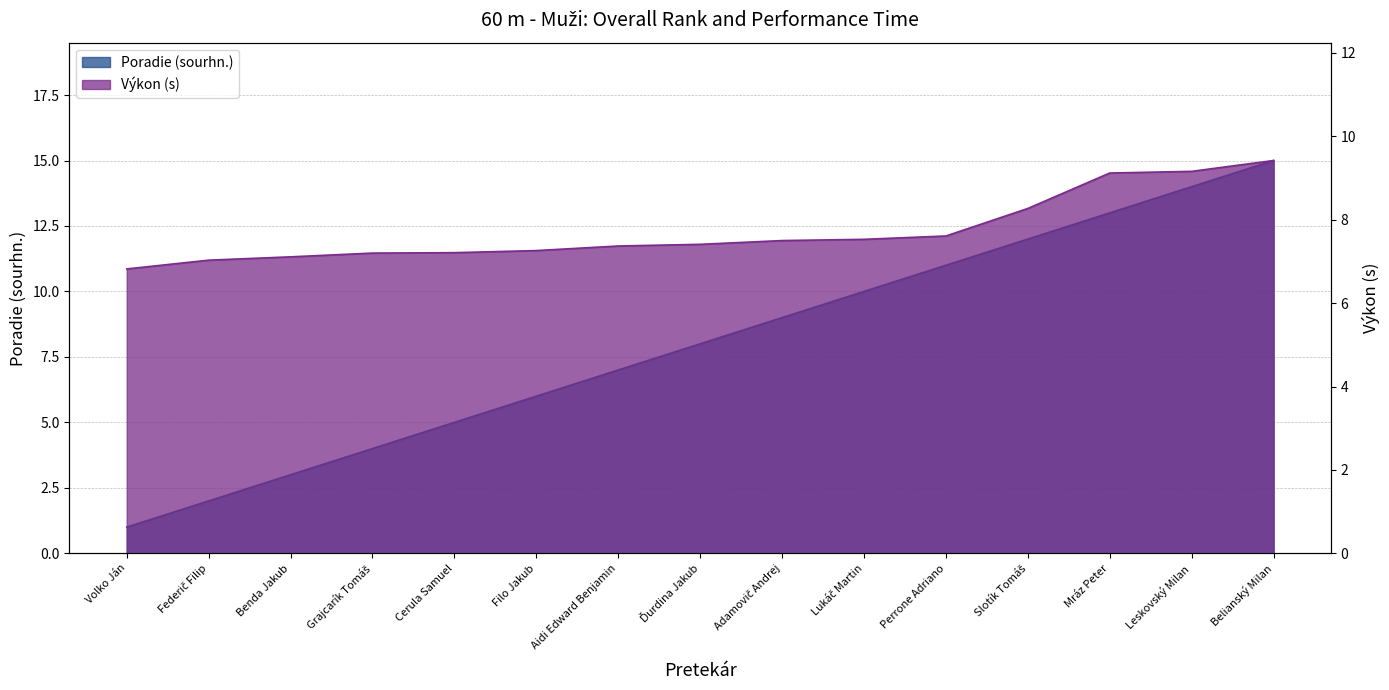

What is the lowest value of the Poradie (sourhn.) series?

1.0